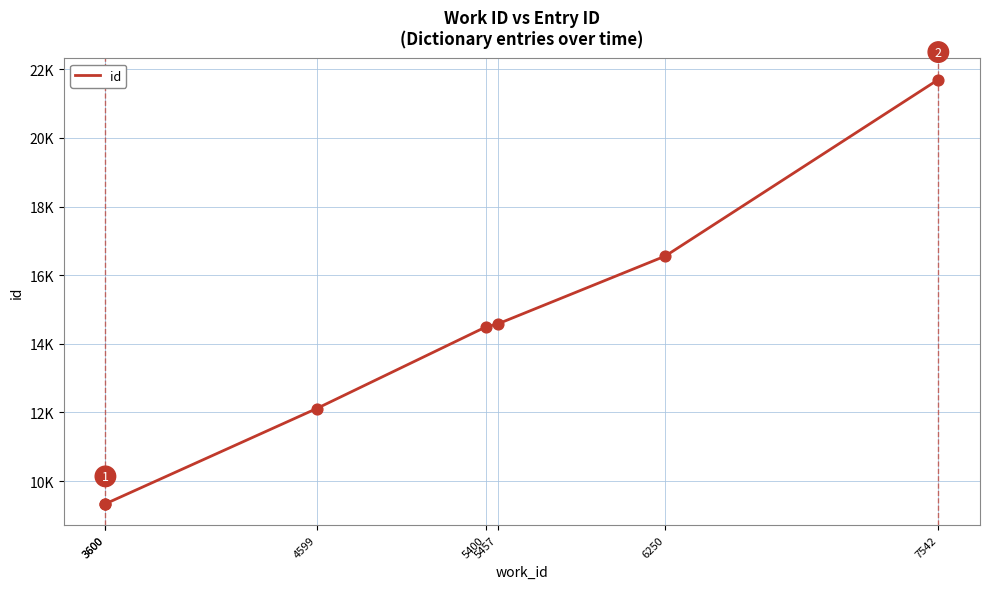

What is the ratio of the value at 4599 to the value at 6250?

0.7